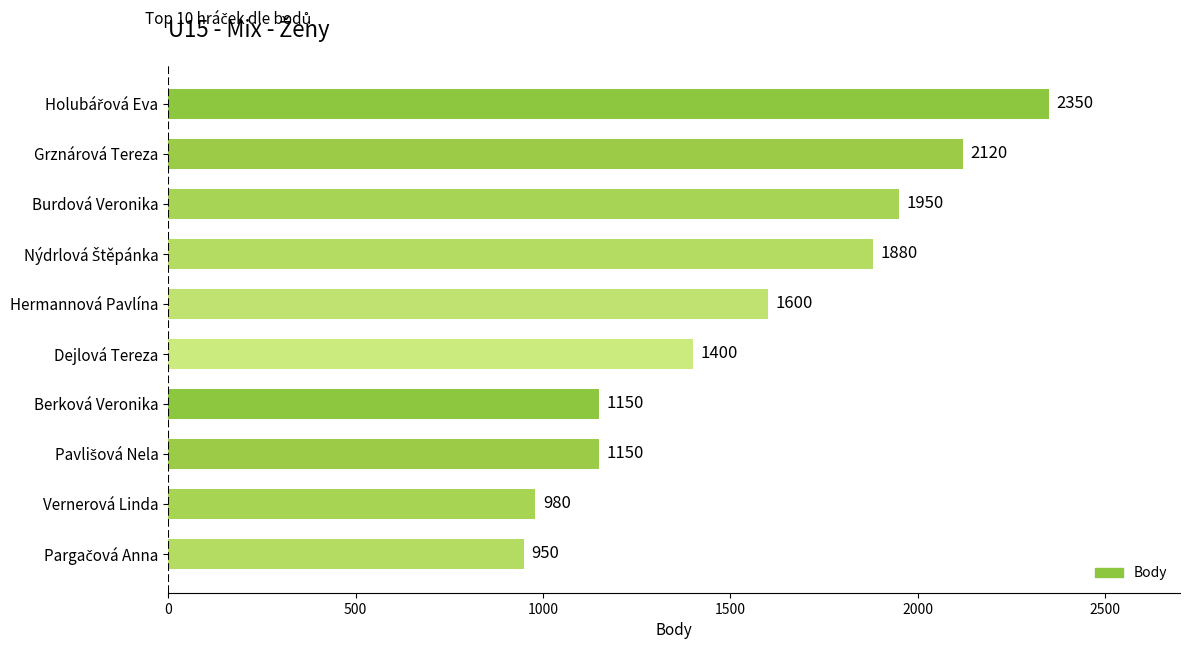

Reading top to bottom, list all the values displayed in this chart.

2350	2120	1950	1880	1600	1400	1150	1150	980	950